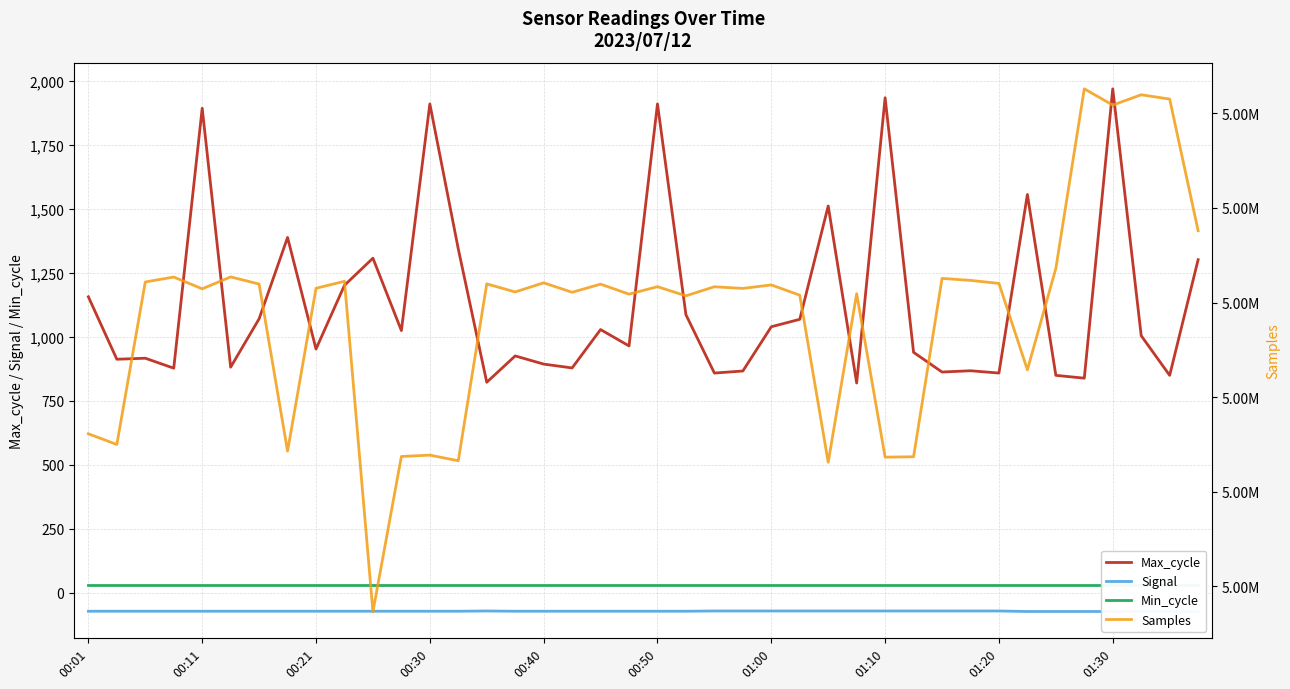

At which label is Signal closest to -73?

00:01